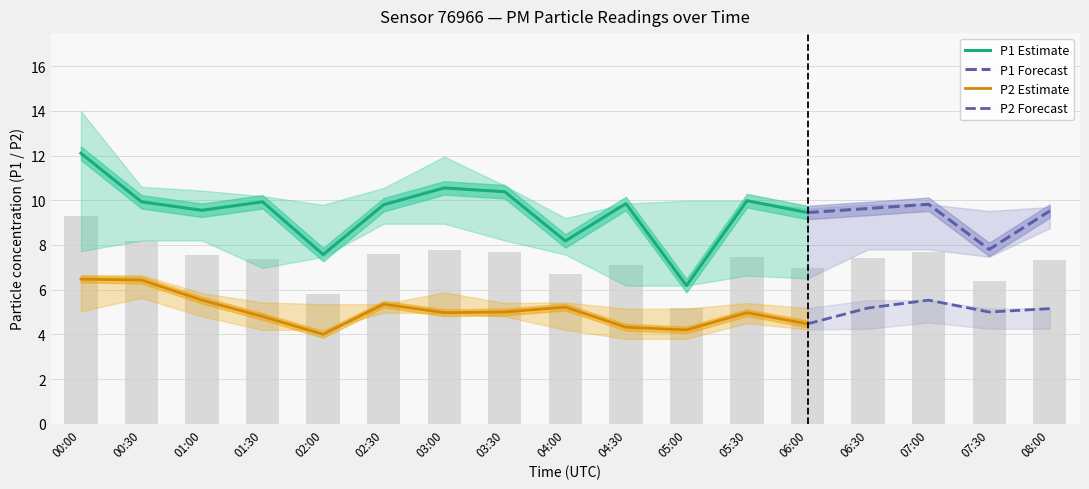

At which category is the sum across all series the highest?

00:00